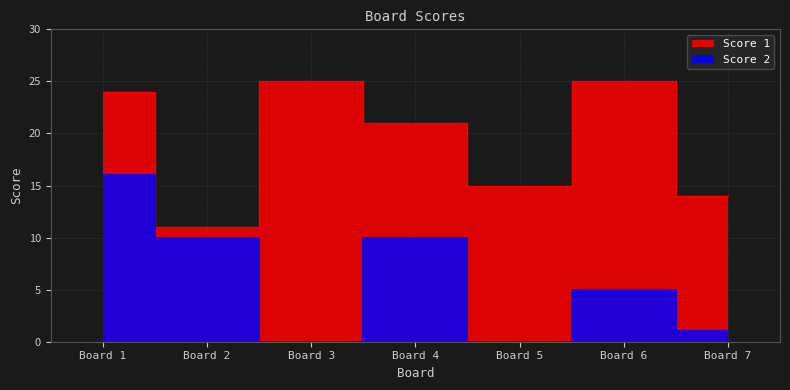

What is the difference between the Score 2 values at Board 5 and Board 4?

10